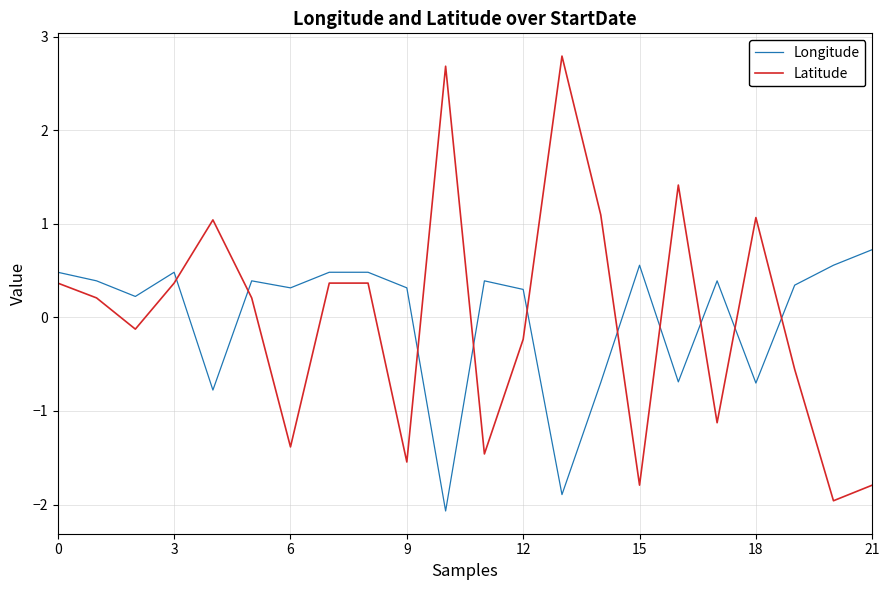

What is the greatest value displayed?

2.8